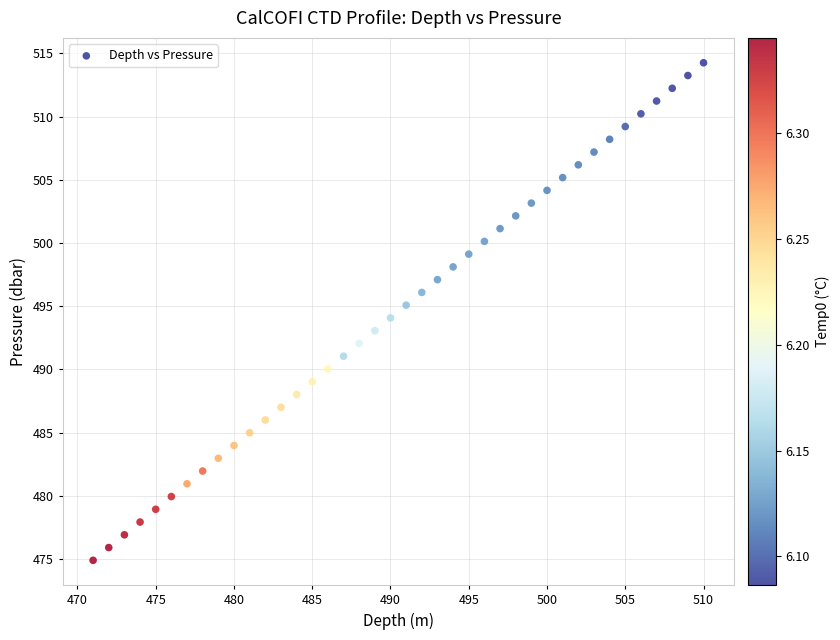

What is the range of Y values (max minus min)?

39.4